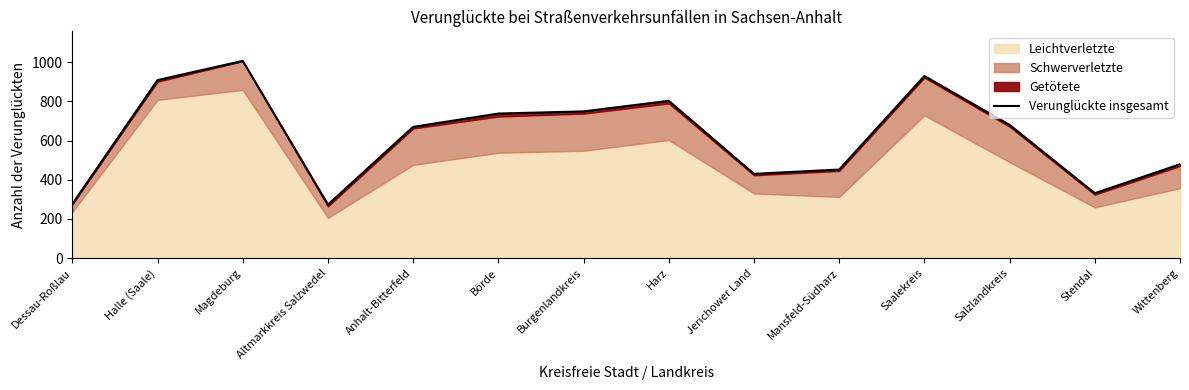

How many categories are shown in the chart?

14